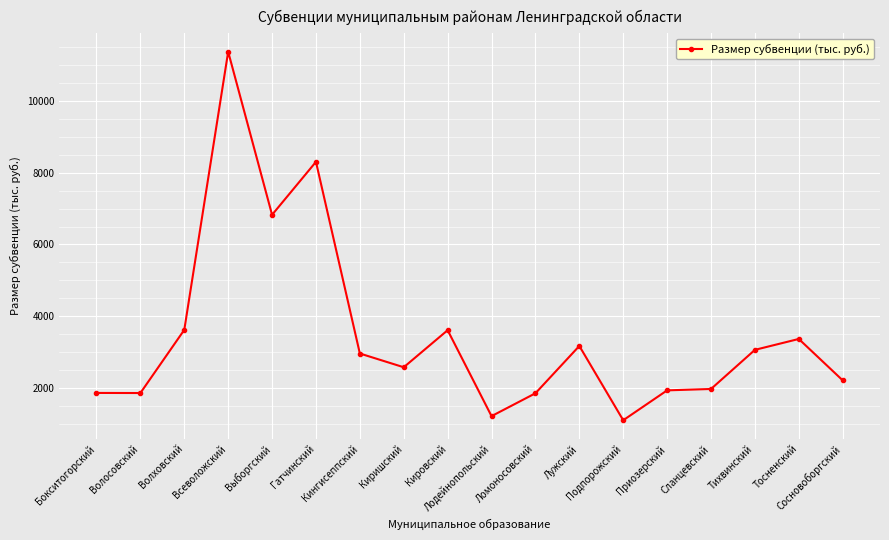

True or false: the data shows 630.2 at Сосновоборгский.

False